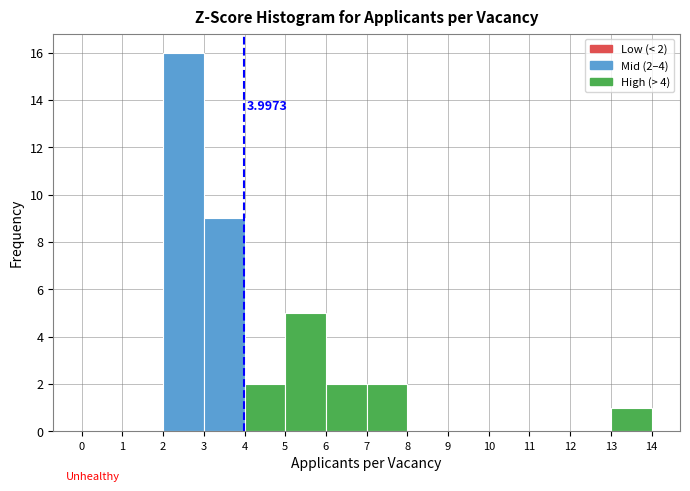

Which range on the x-axis has the tallest bar?

2 to 3